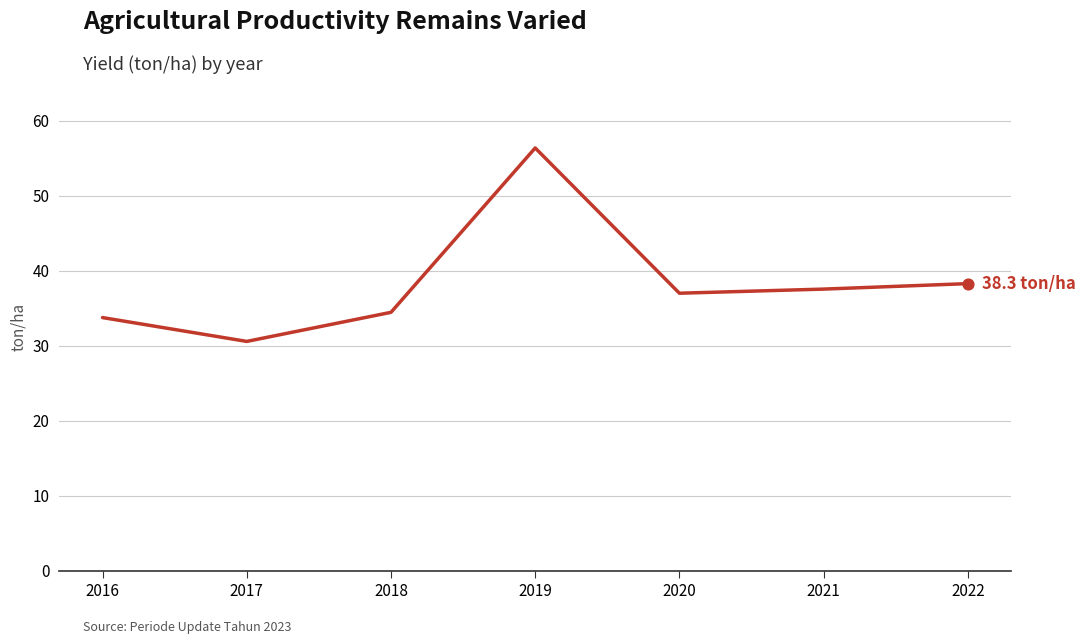

What is the change in value from 2017 to 2019?

+25.8